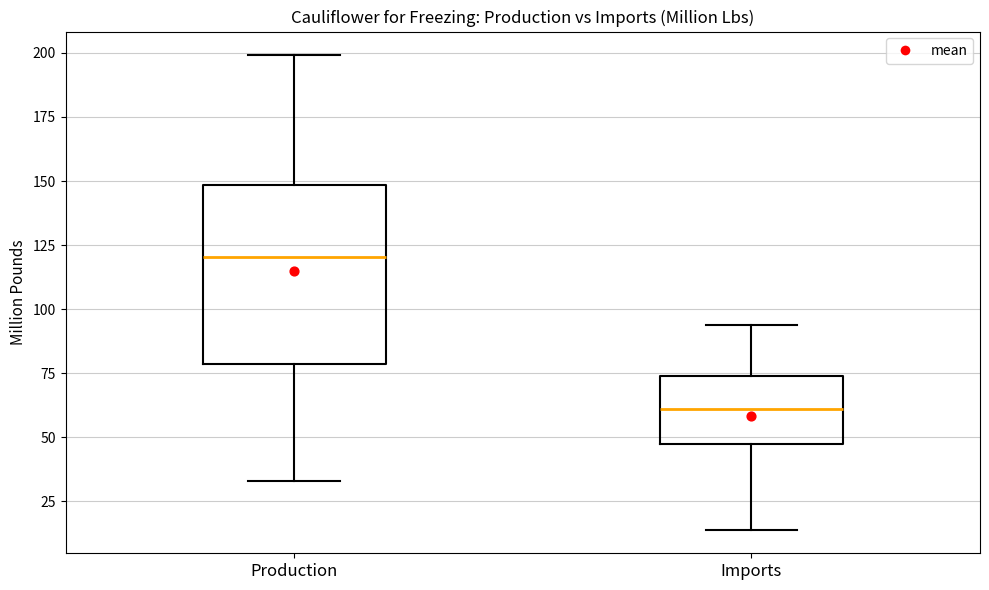

Which box has the highest median line?

Production